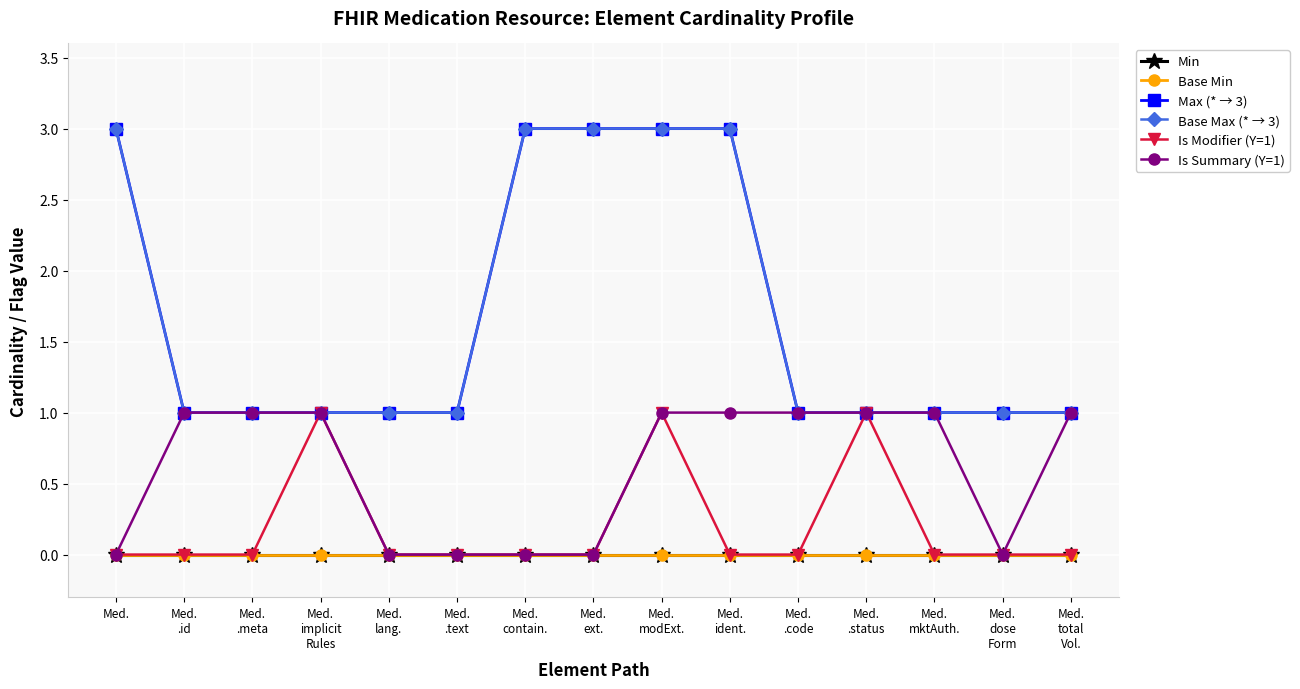

Rank the series by their maximum value, from lowest to highest.

Min, Base Min, Is Modifier (Y=1), Is Summary (Y=1), Max (* → 3), Base Max (* → 3)